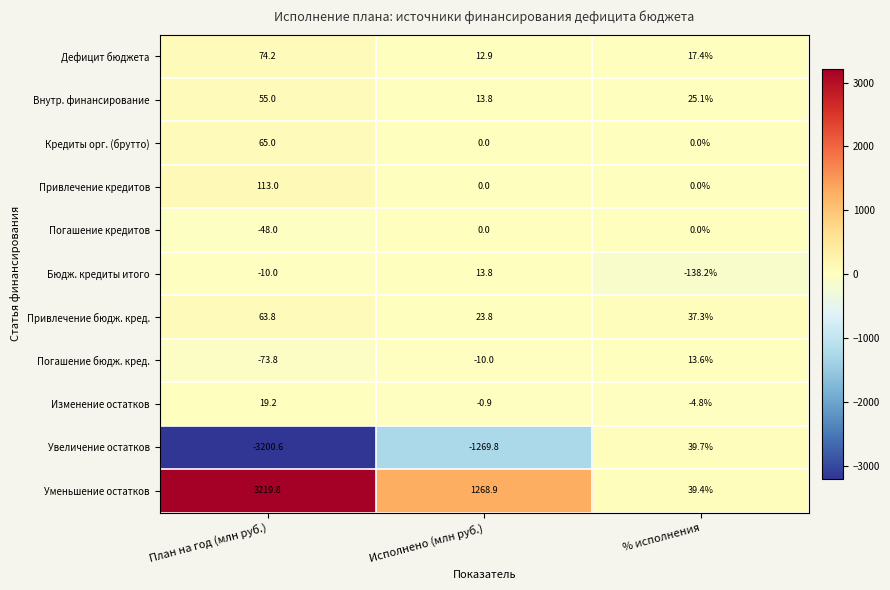

List the series in order of their peak value, highest first.

Уменьшение остатков, Привлечение кредитов, Дефицит бюджета, Кредиты орг. (брутто), Привлечение бюдж. кред., Внутр. финансирование, Увеличение остатков, Изменение остатков, Бюдж. кредиты итого, Погашение бюдж. кред., Погашение кредитов